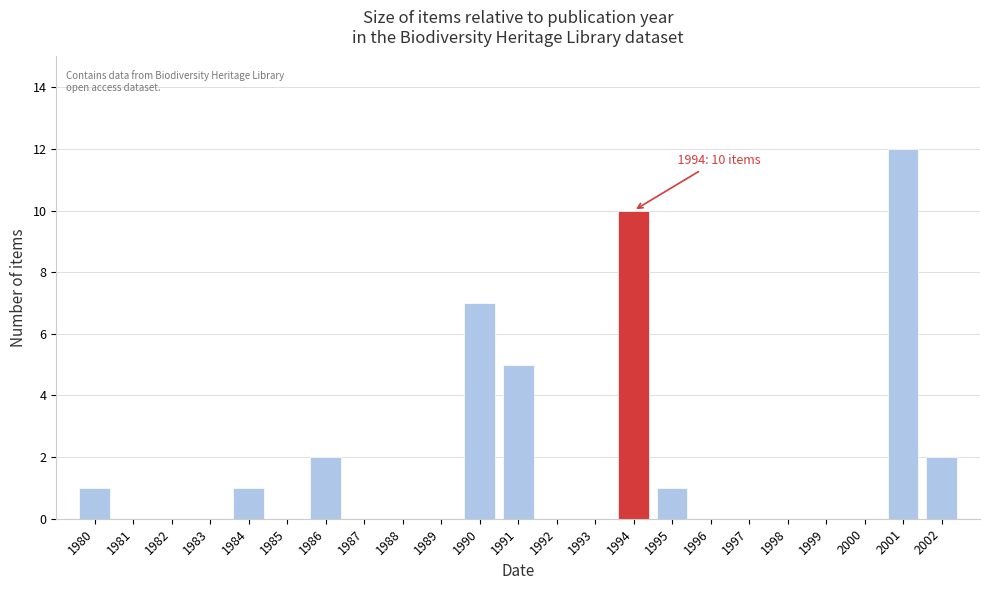

Reading right to left, what are all the values shown in this chart?

2002=2	2001=12	2000=0	1999=0	1998=0	1997=0	1996=0	1995=1	1994=10	1993=0	1992=0	1991=5	1990=7	1989=0	1988=0	1987=0	1986=2	1985=0	1984=1	1983=0	1982=0	1981=0	1980=1